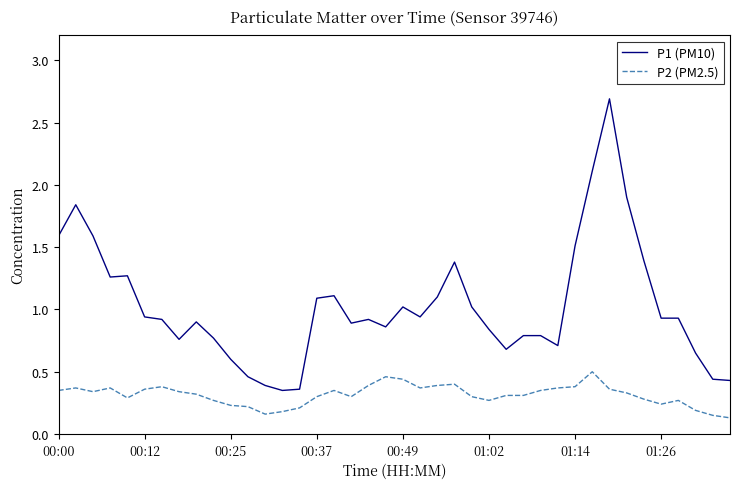

What is the maximum value shown in the chart?

2.7